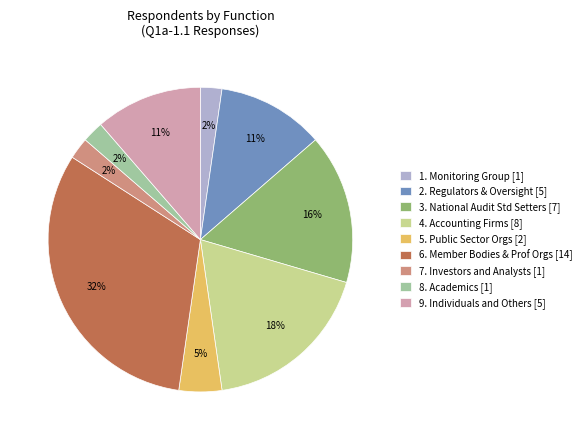

Do 9. Individuals and Others [5] and 4. Accounting Firms [8] together represent more than half of the pie?

No